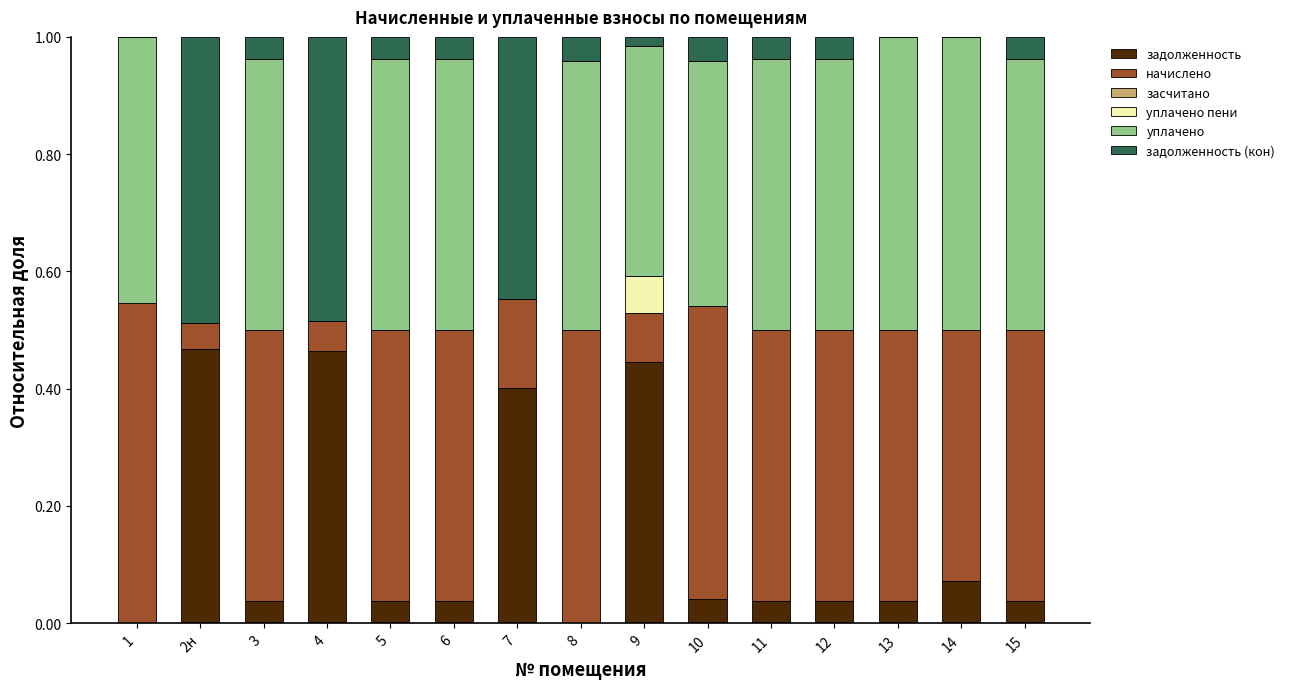

What is the total value across all series at 7?

1.0